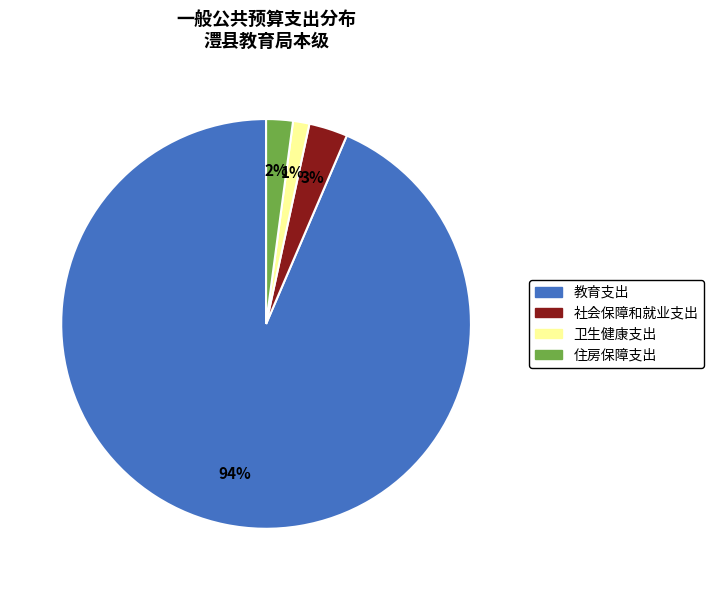

Which has a higher value, 卫生健康支出 or 社会保障和就业支出?

社会保障和就业支出